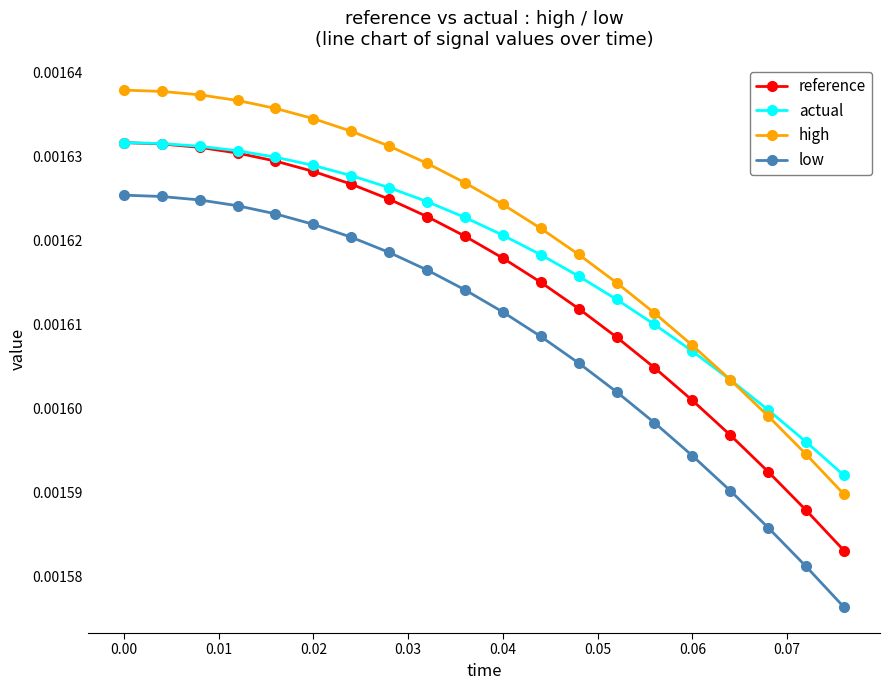

List the series in order of their overall mean, lowest first.

low, reference, actual, high